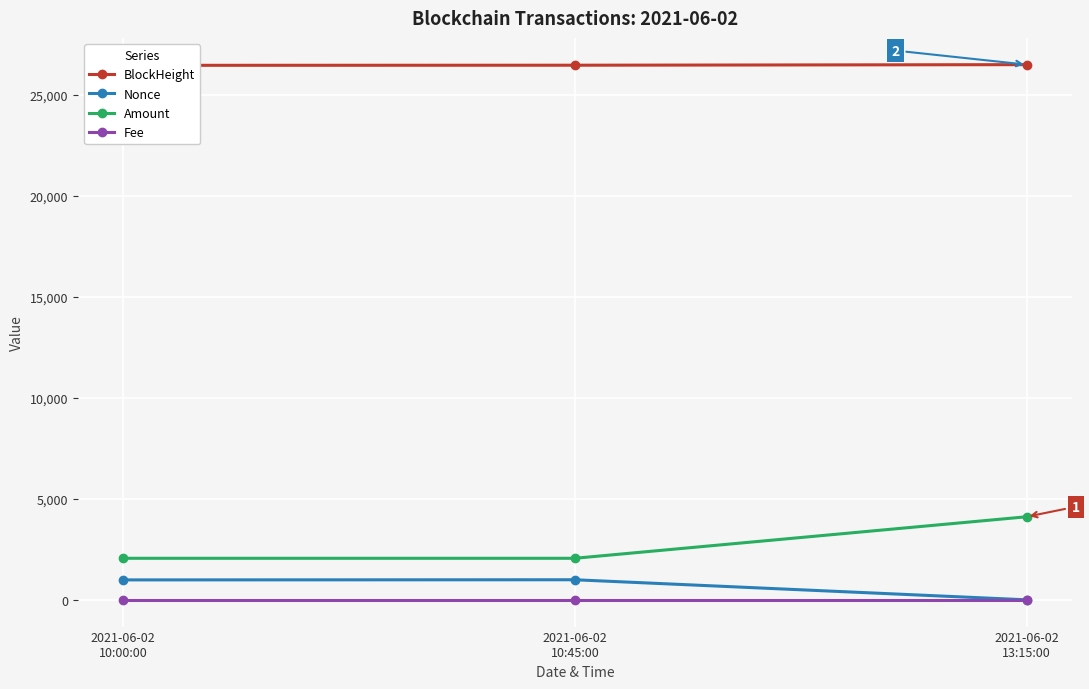

How many lines are shown in the chart?

4